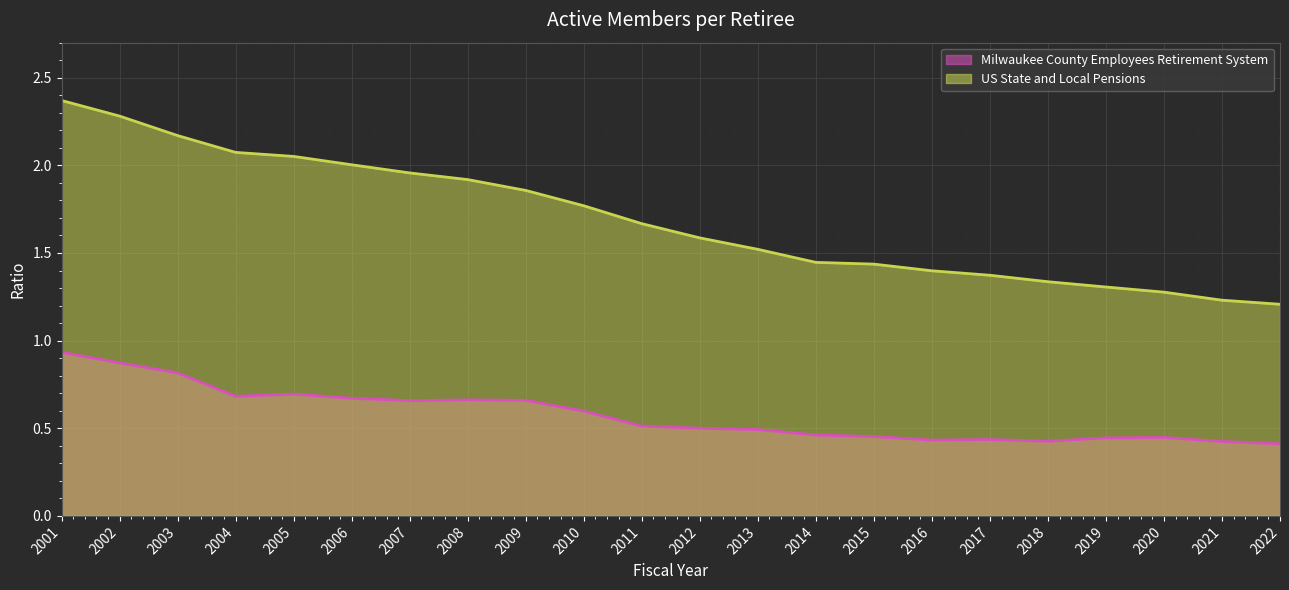

Does the chart display data point markers on the line(s)?

No